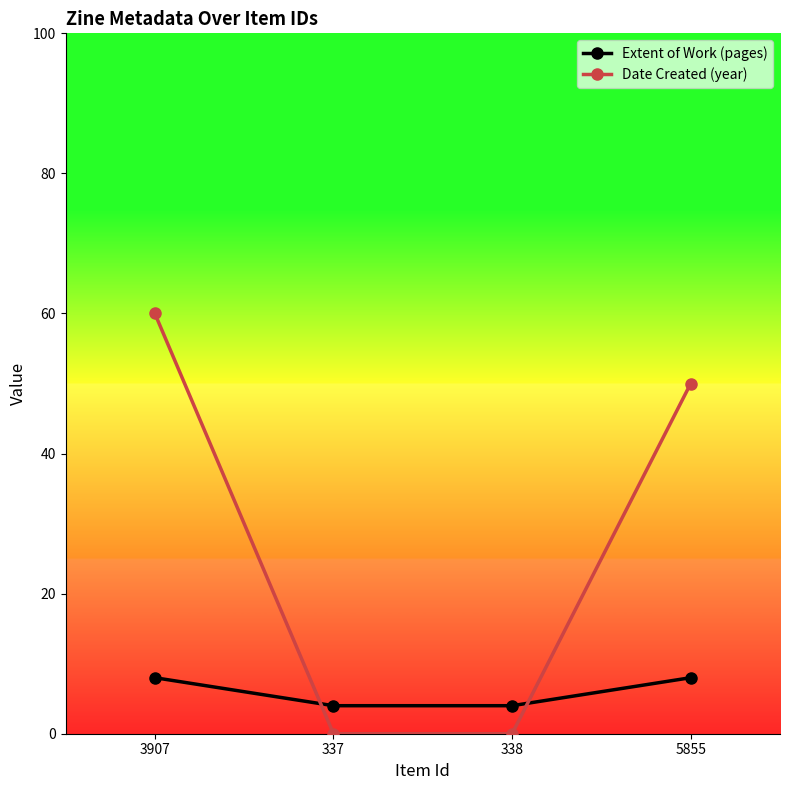

Which label corresponds to the largest value in the chart?

3907